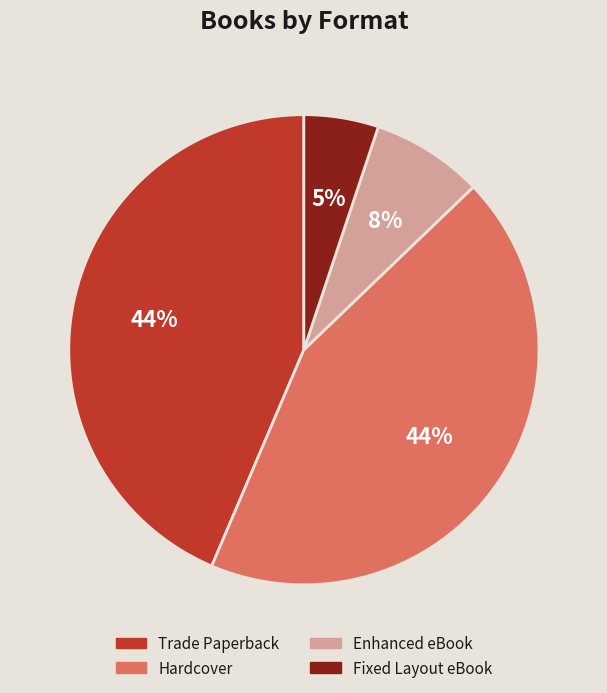

True or false: Hardcover accounts for 44% of the total.

True